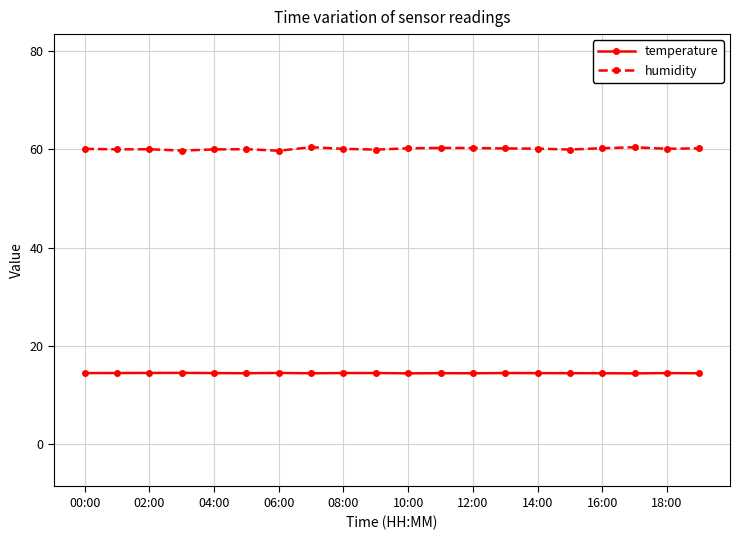

True or false: humidity has more than 0 interior local peaks.

True